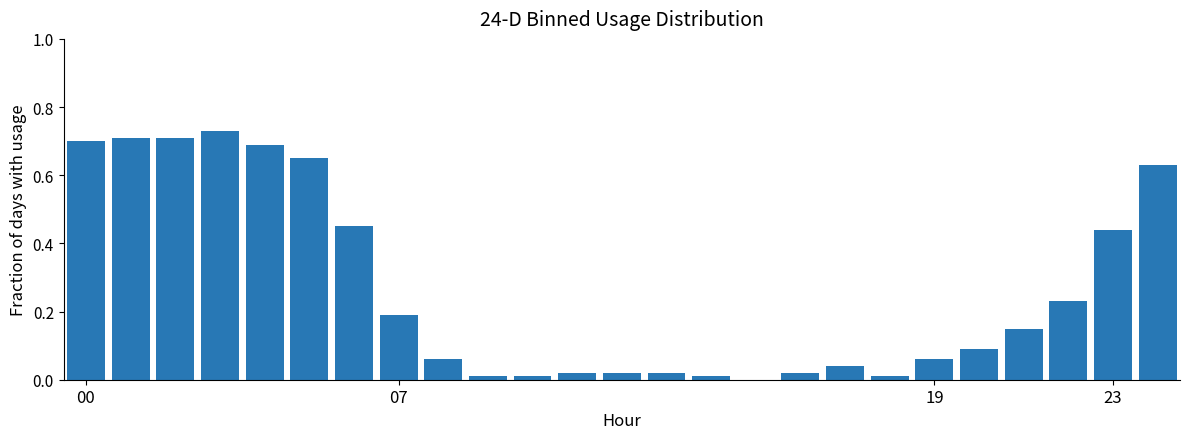

What is the sum of all values?

6.6